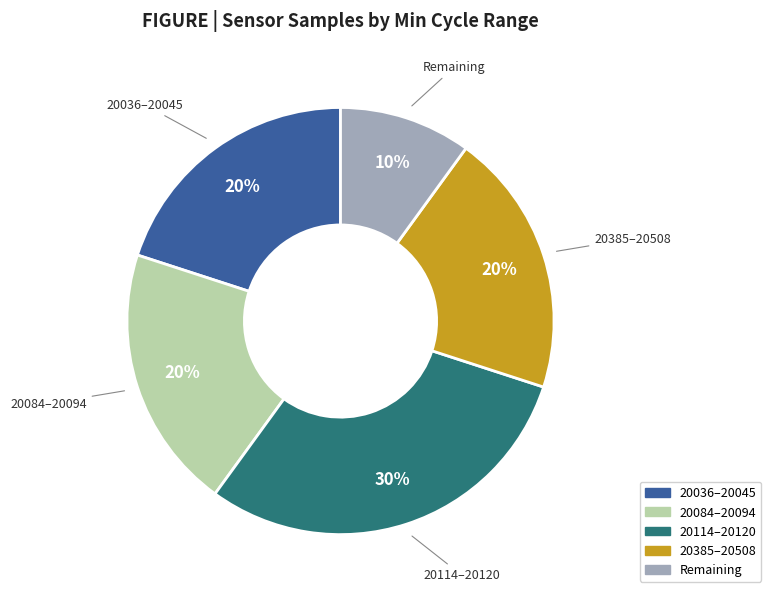

Does any single category account for the majority?

No